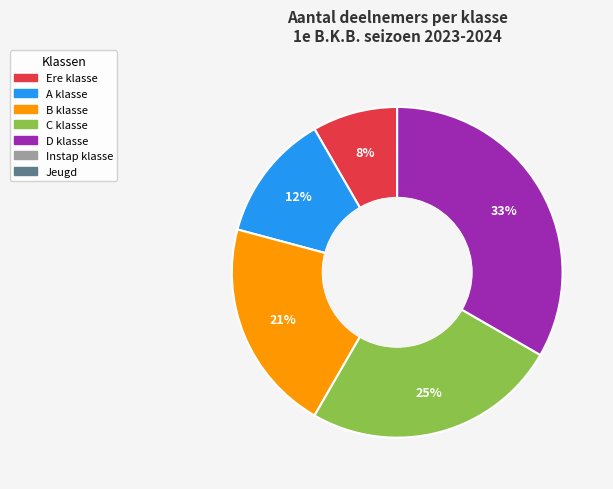

Is there any slice that represents more than half of the pie?

No